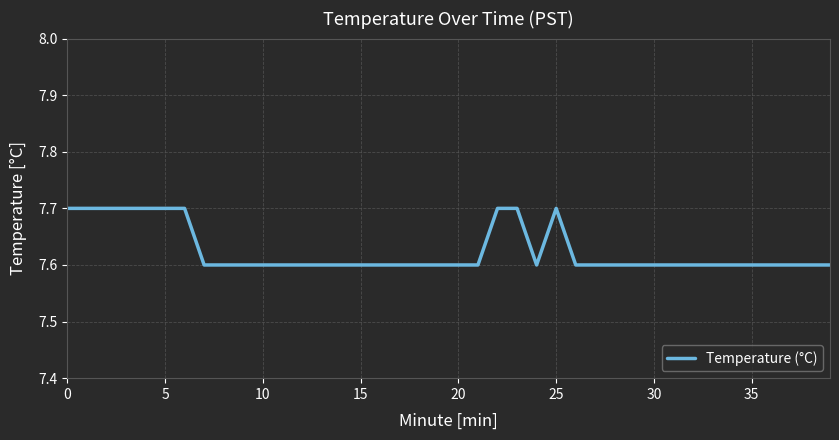

What is the greatest value displayed?

7.7